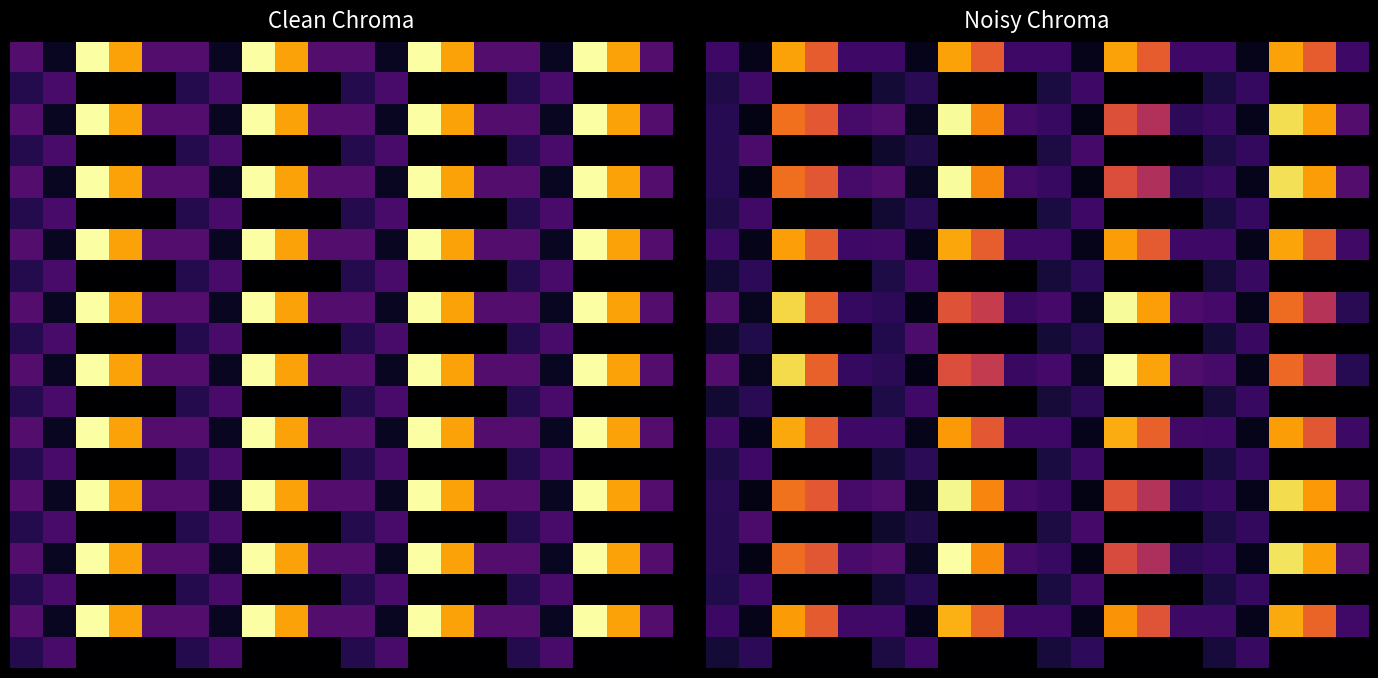

Which has a higher value, 15 or 10?

15